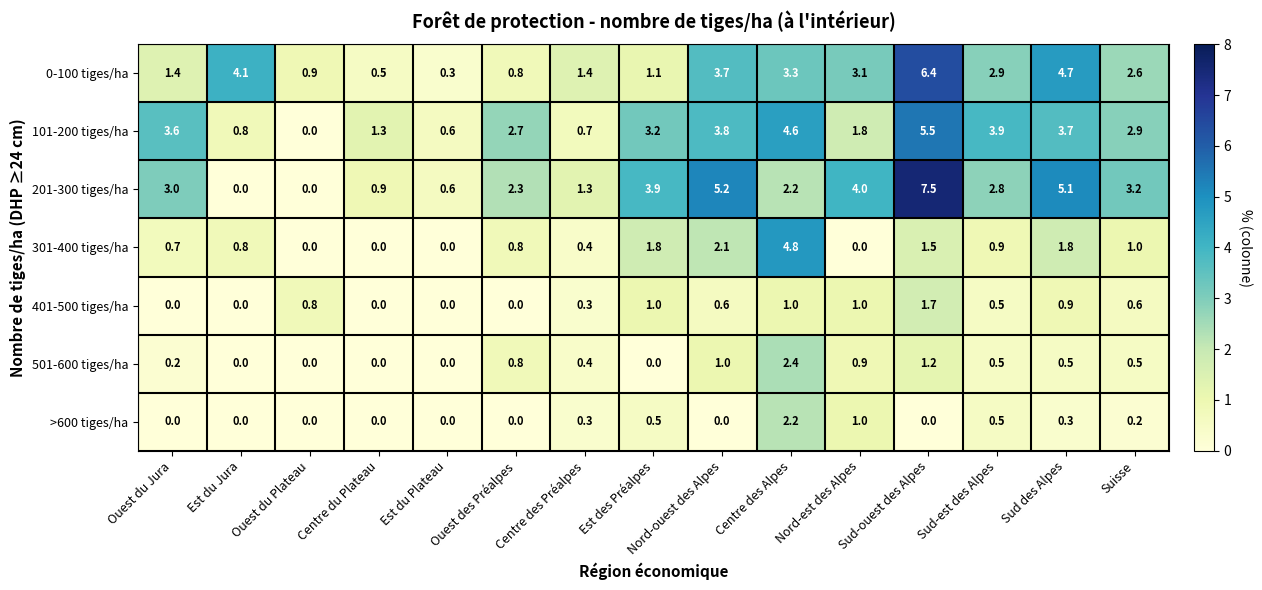

At which category is the sum across all series the highest?

Sud-ouest des Alpes